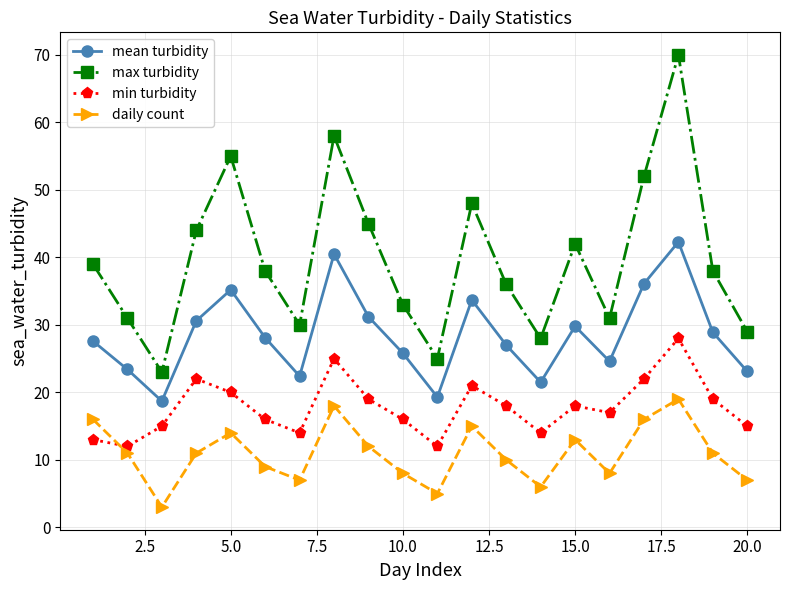

True or false: min turbidity has more than 1 points higher than both neighbors.

True